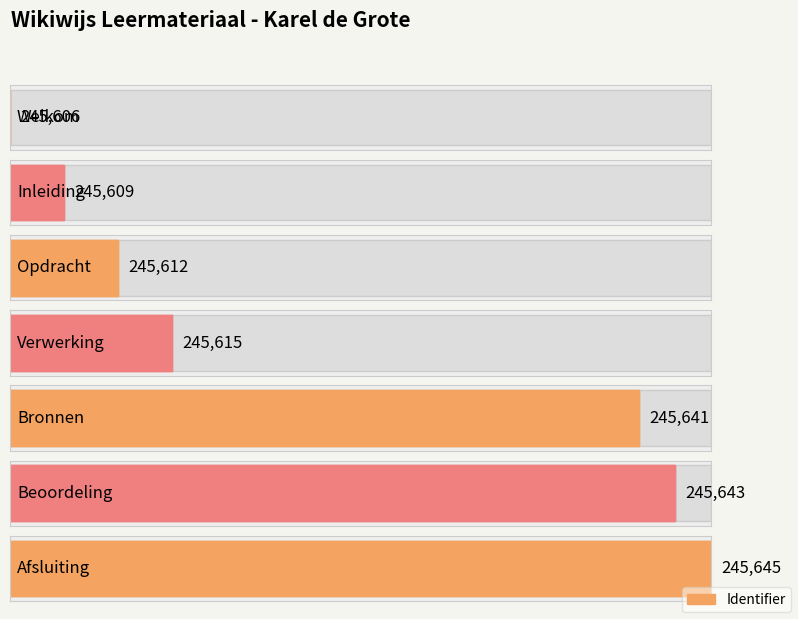

What position from the right is Verwerking?

4